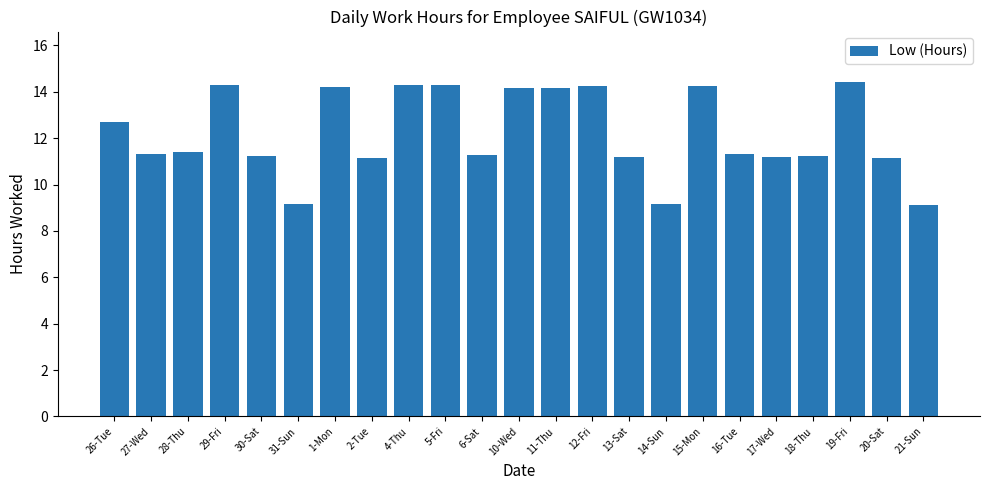

Approximately how many times larger is the value at 27-Wed compared to 15-Mon?

0.8